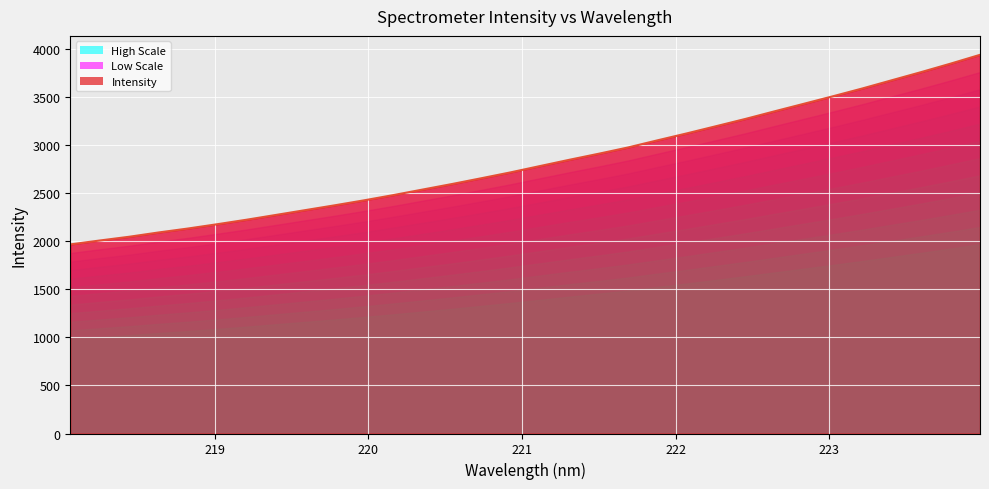

The value at 23 is 1168.7. True or false?

False